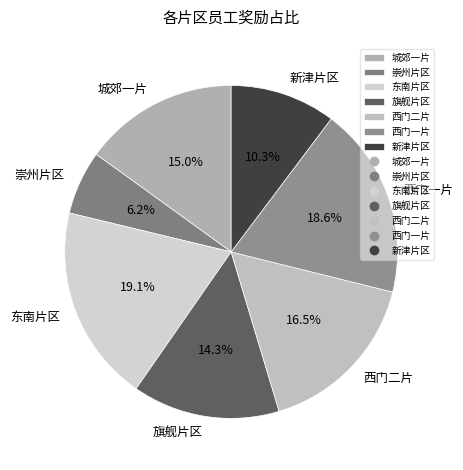

Does 西门二片 account for over 50% of the chart?

No